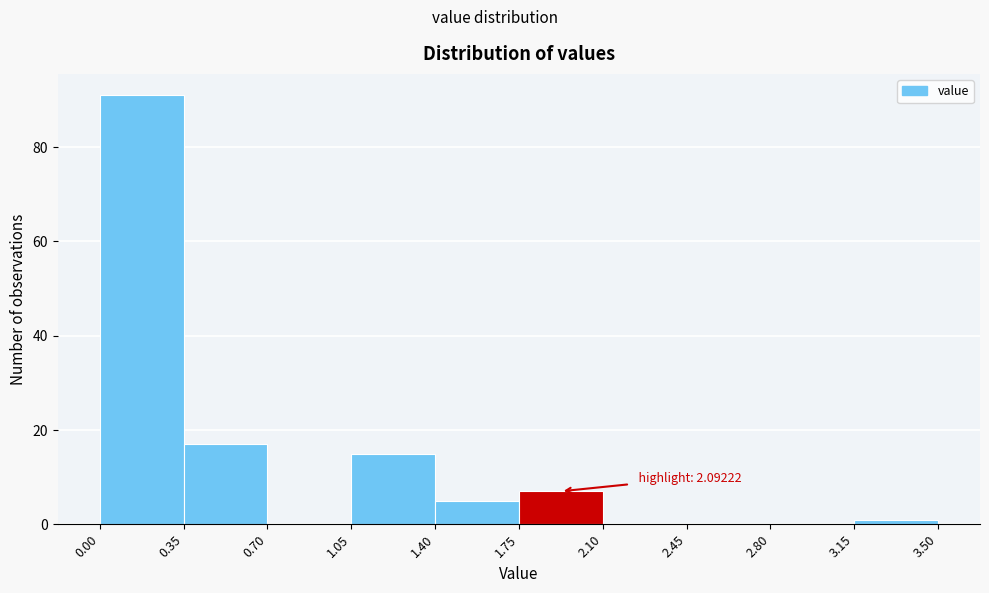

Which range on the x-axis has the tallest bar?

0.00 to 0.35